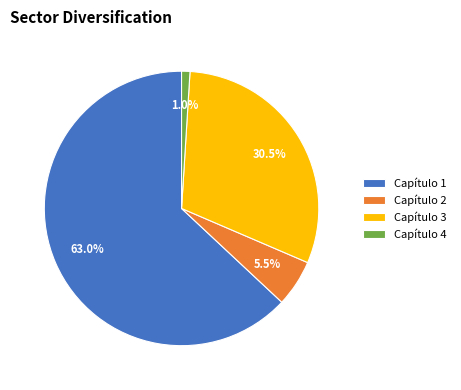

What percentage is the Capítulo 4 slice, to the nearest percent?

1%